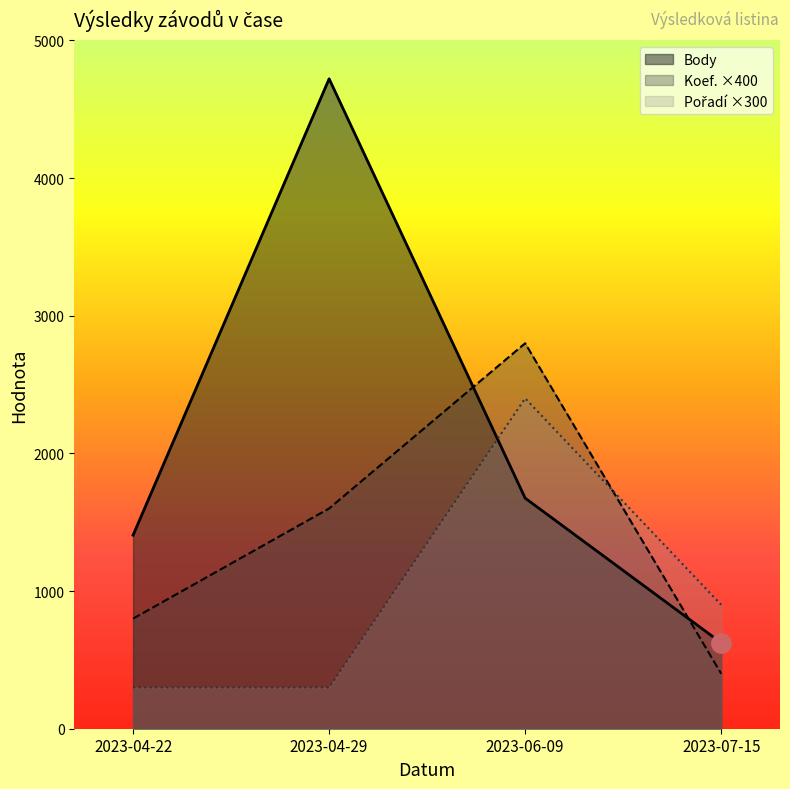

Between 2023-04-22 and 2023-06-09, which series saw the biggest shift?

Pořadí ×300